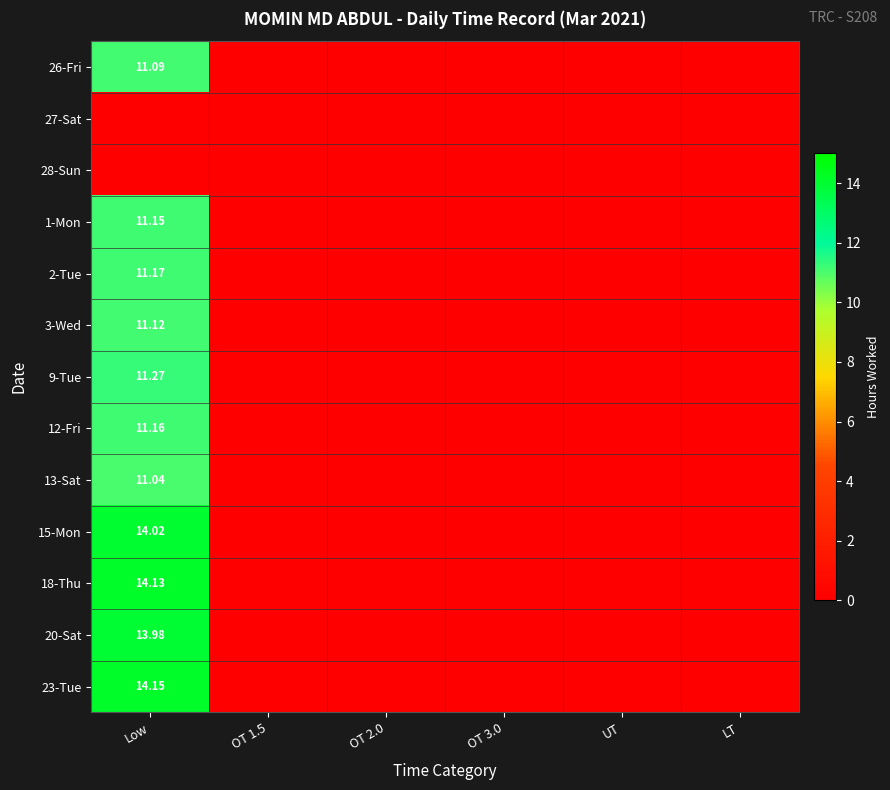

The value of 1-Mon at OT 2.0 is 4.2. True or false?

False